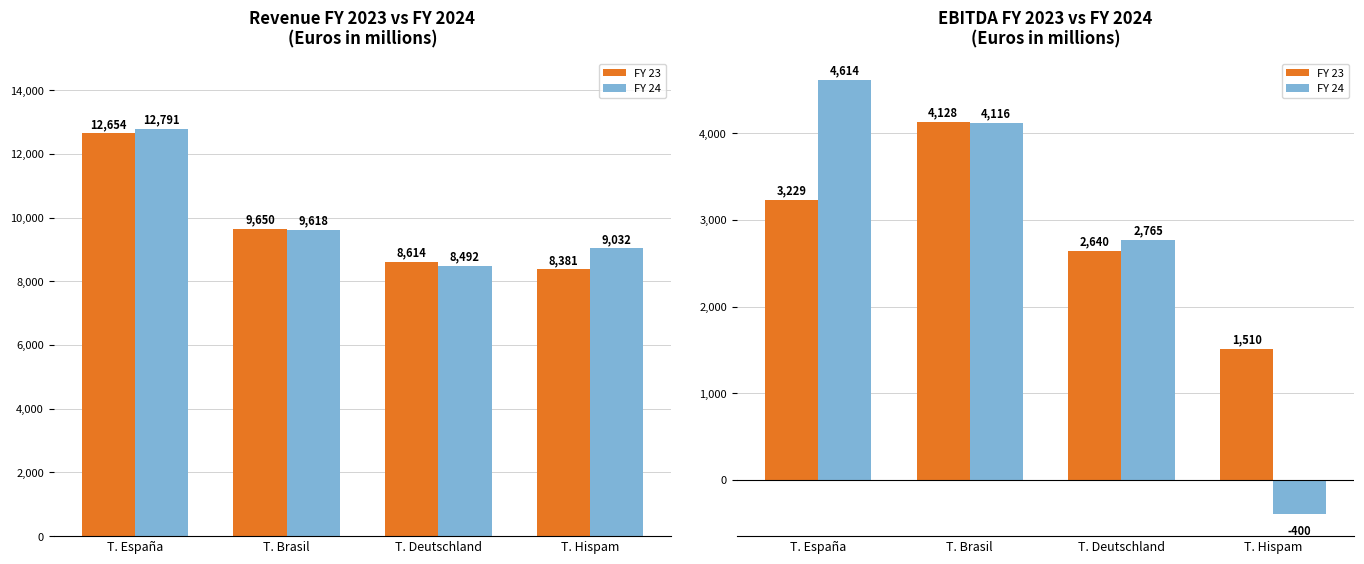

Rank the series by their average value, from highest to lowest.

FY 23, FY 24